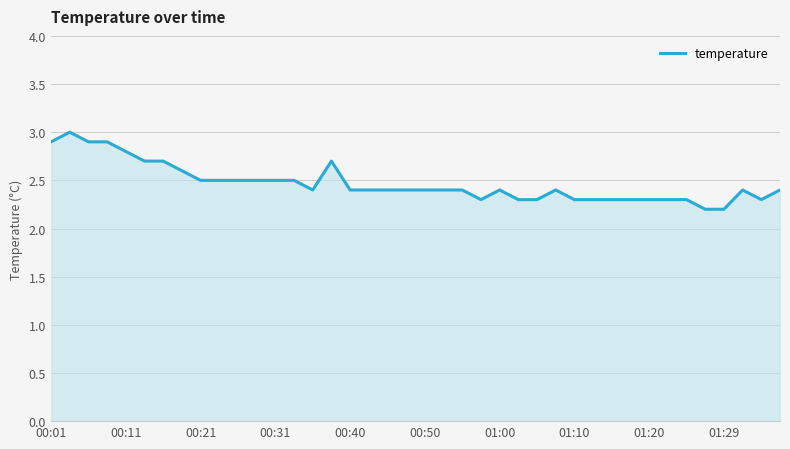

What is the smallest value displayed?

2.2